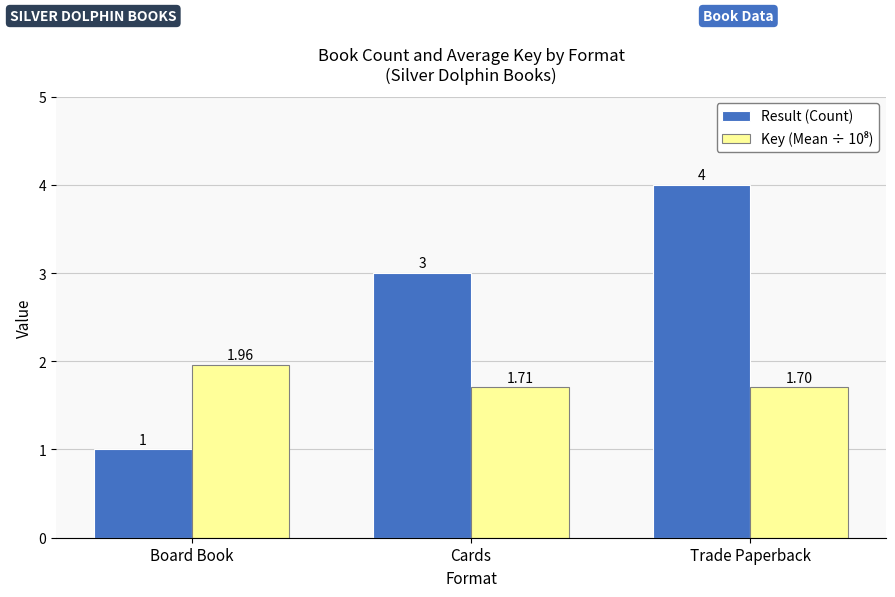

At which category is the sum across all series the highest?

Trade Paperback